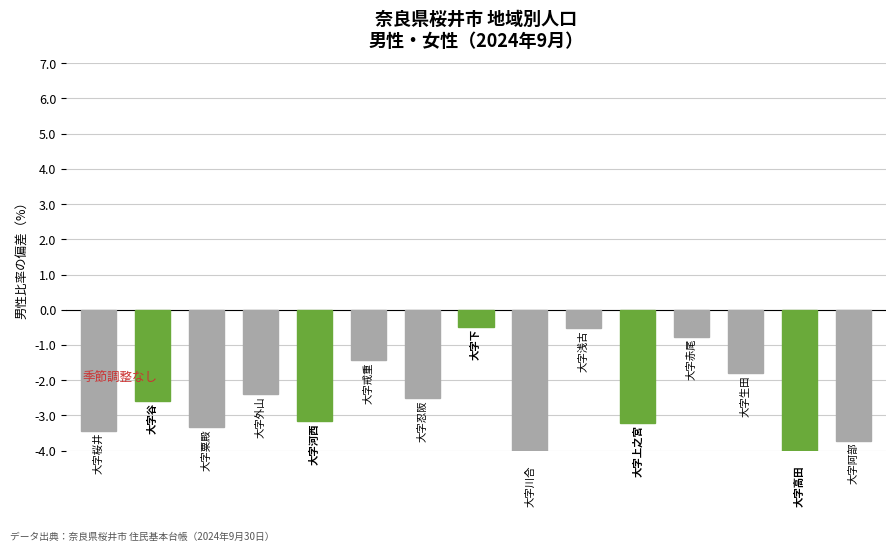

Count the number of values greater than -2.

5